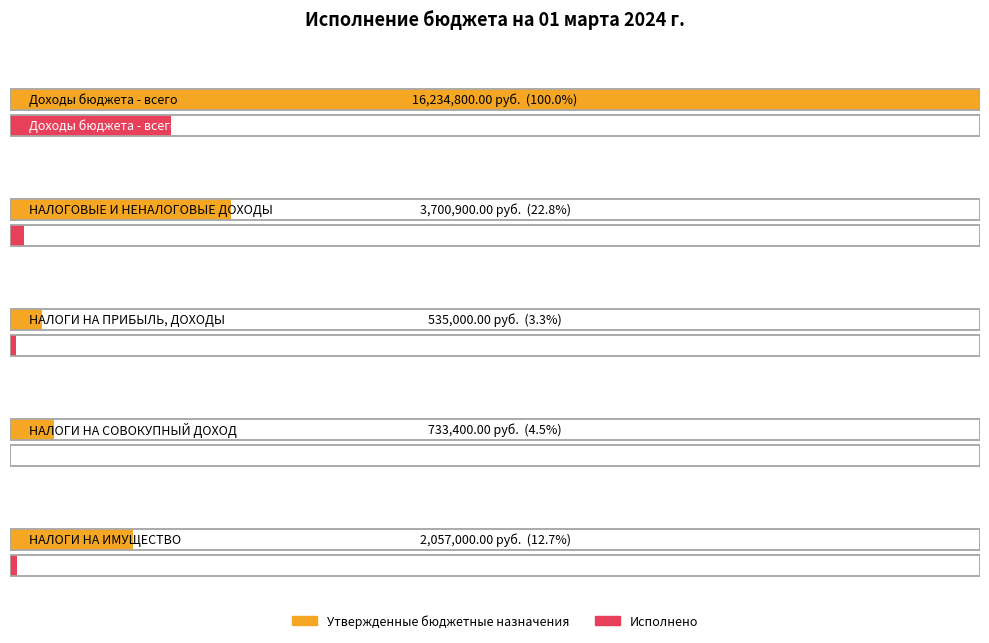

What is the sum of all Исполнено values?

3153466.4